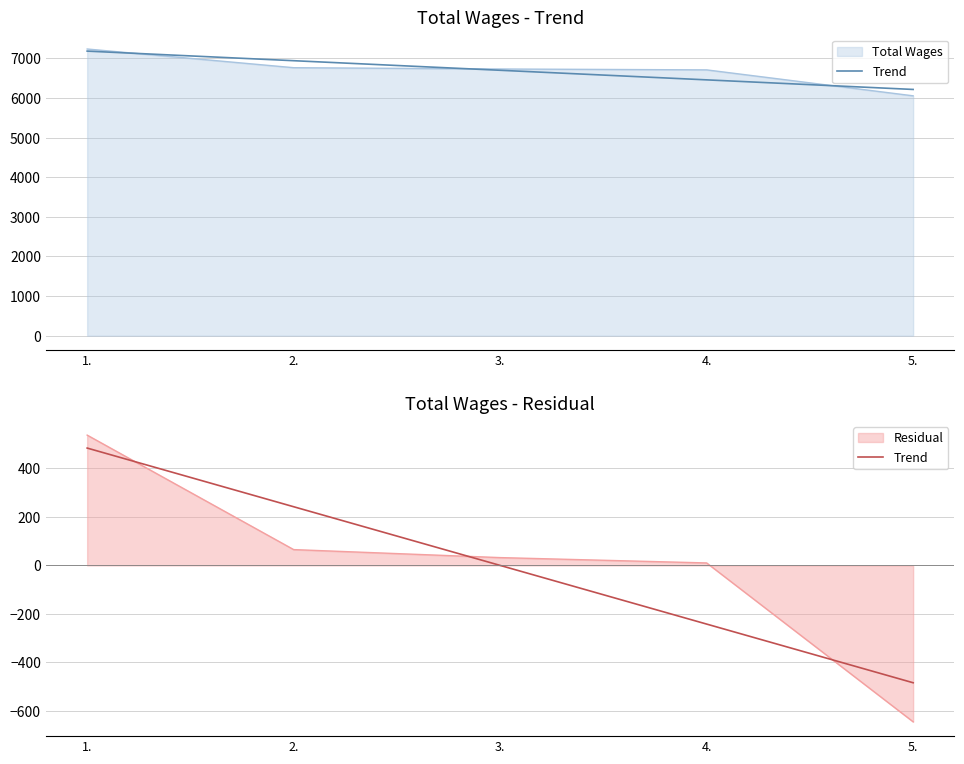

What is the difference between the maximum and minimum values?

967.6